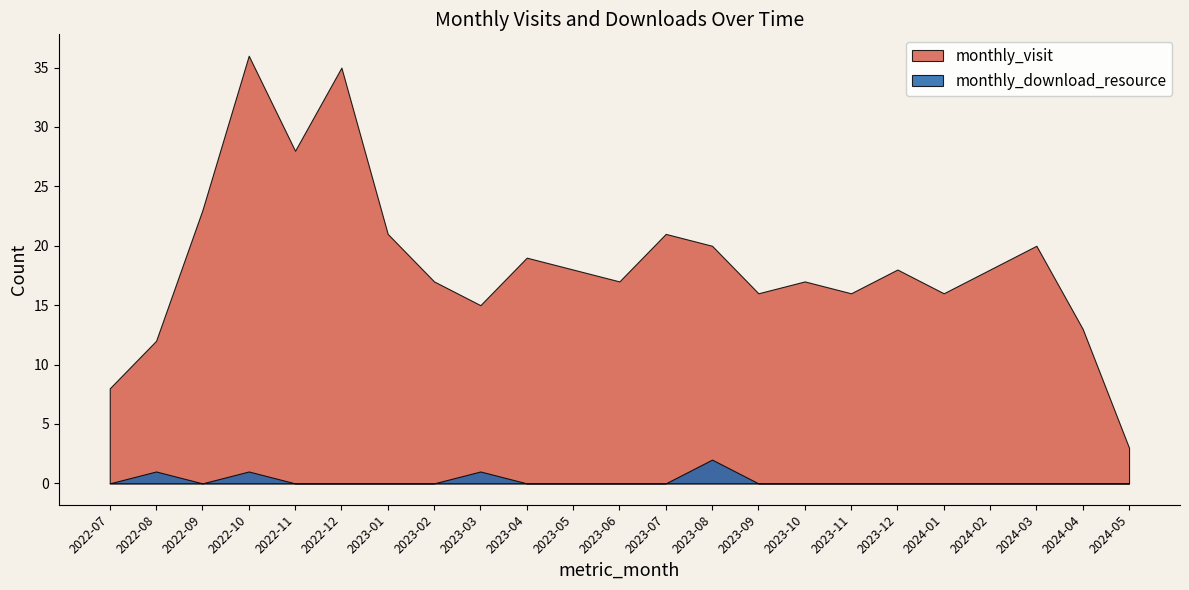

Rank the series by their average value, from highest to lowest.

monthly_visit, monthly_download_resource